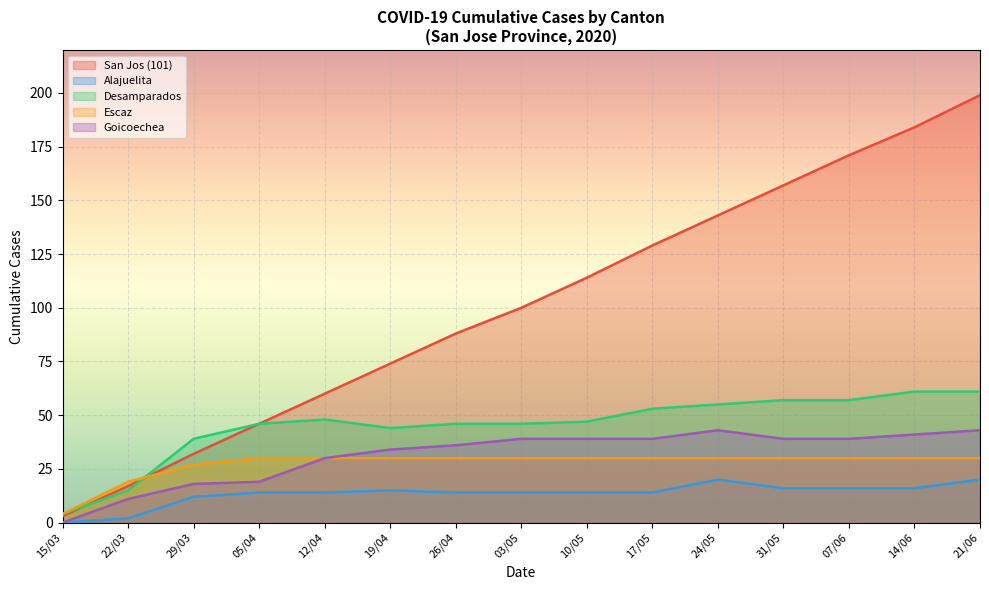

What value does the Desamparados series have at 29/03?

39